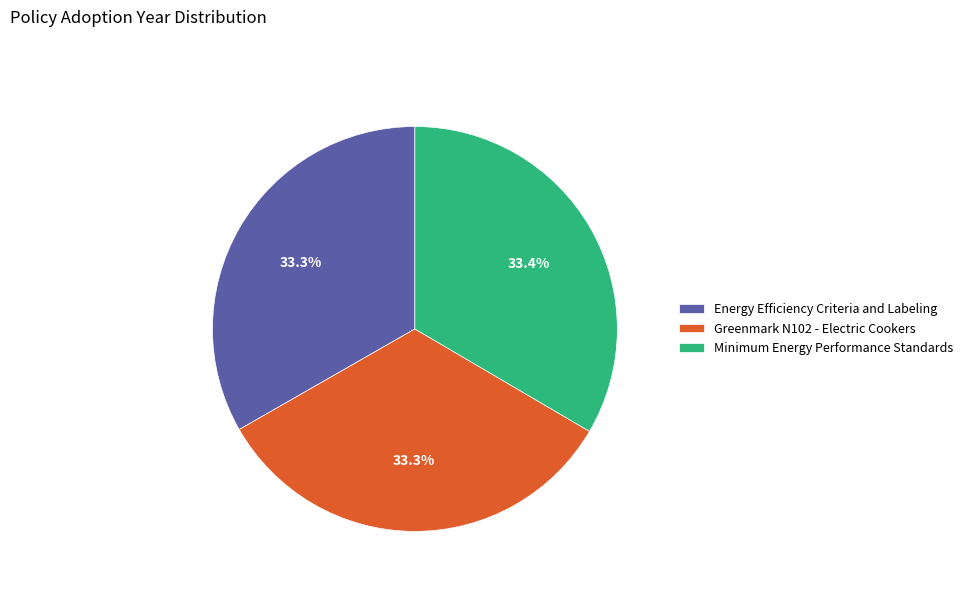

Does any single category account for the majority?

No